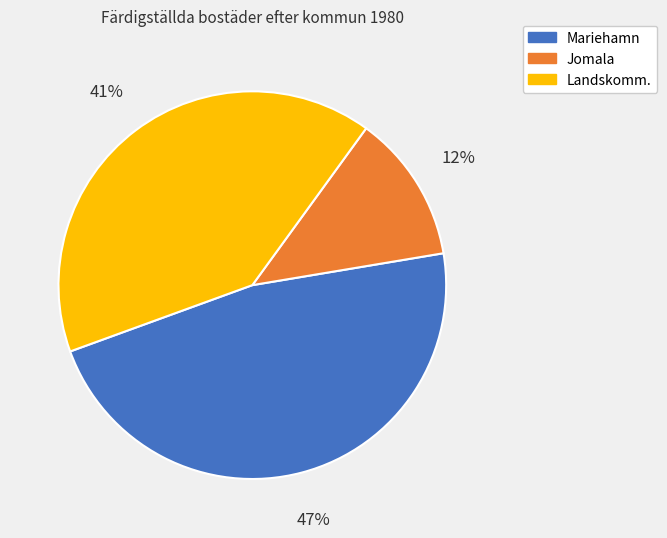

Count the number of slices in the pie.

3